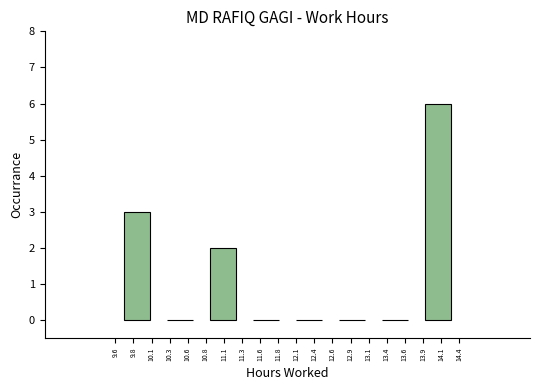

How tall is the bar that spans 10.75 to 11.35 on the x-axis? Neither the bar edges nor the heights are printed on the chart, so give them approximately, as read against the axes.

2